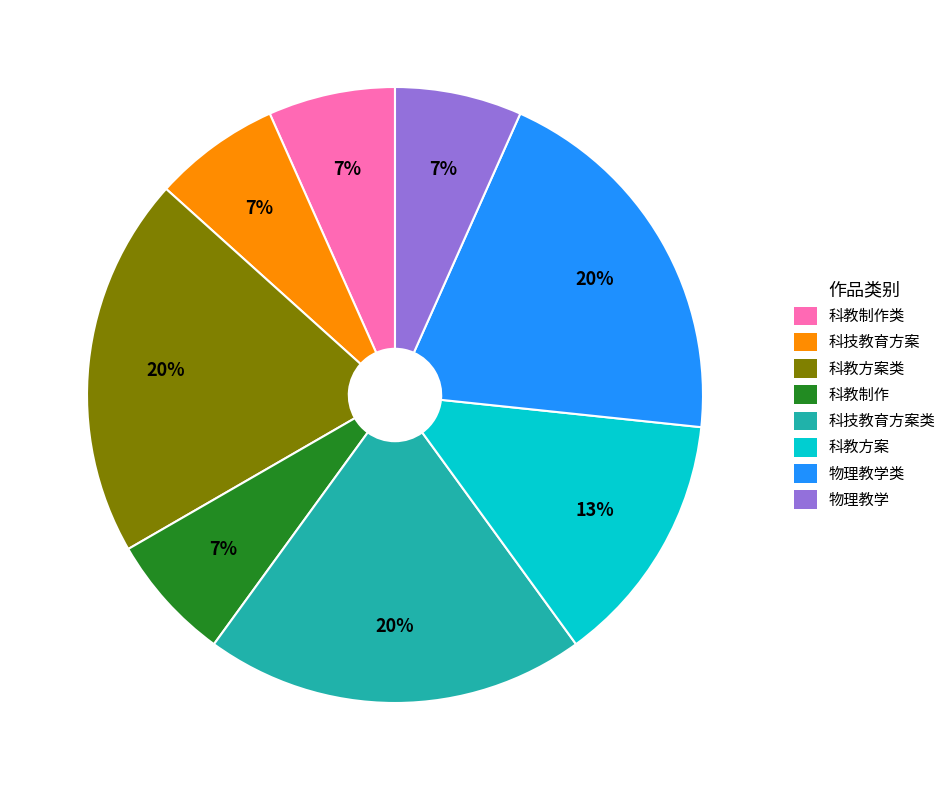

Between 物理教学类 and 物理教学, which is larger?

物理教学类